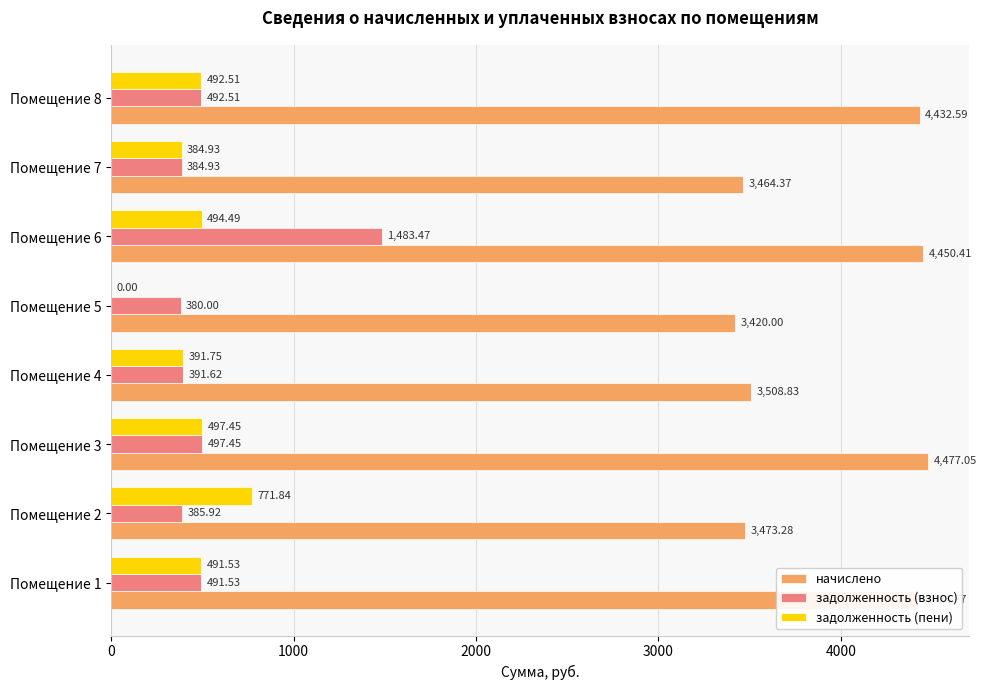

Which series changed the most between Помещение 2 and Помещение 6?

задолженность (взнос)